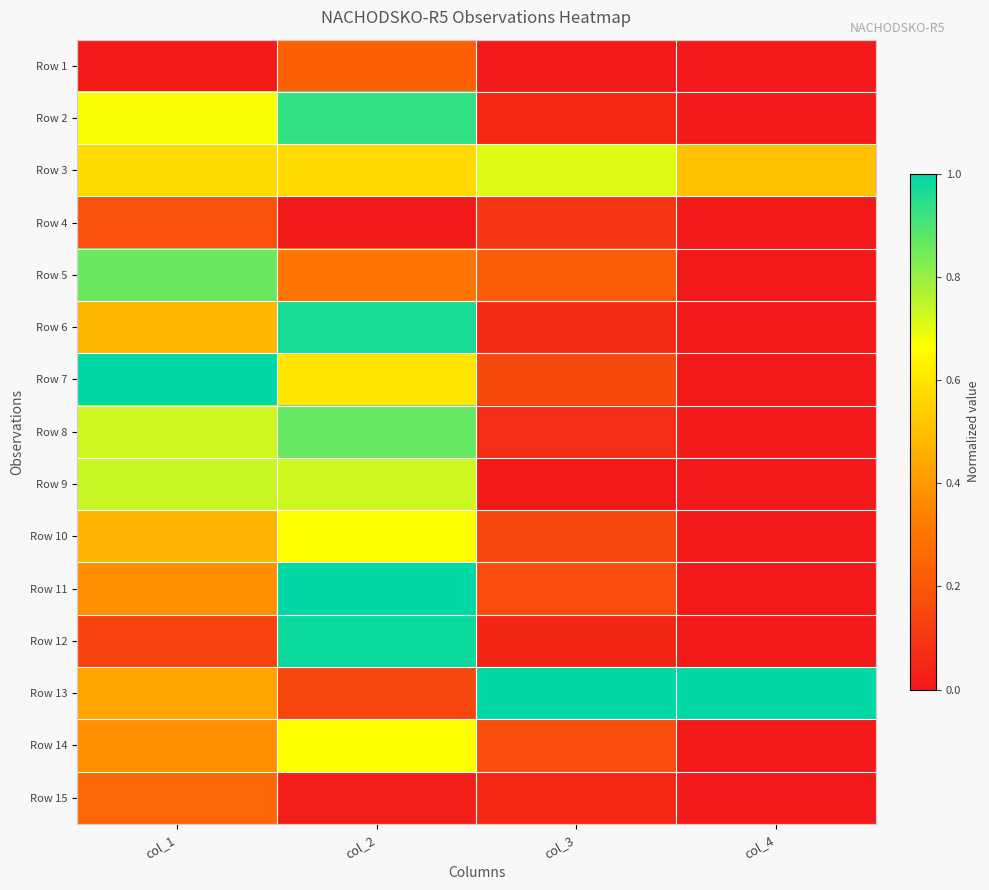

At which category is the sum across all series the highest?

col_2